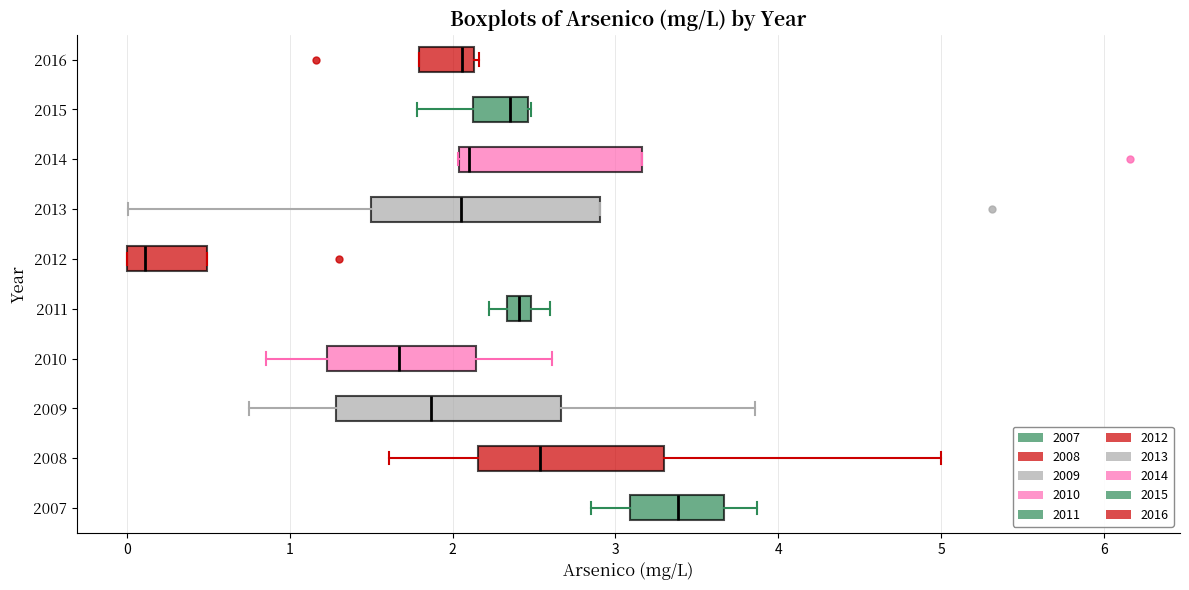

Where is the left edge of the box at y = 2014 on the x-axis? The values are not printed on the chart, so give them approximately, as read against the axis.

2.0